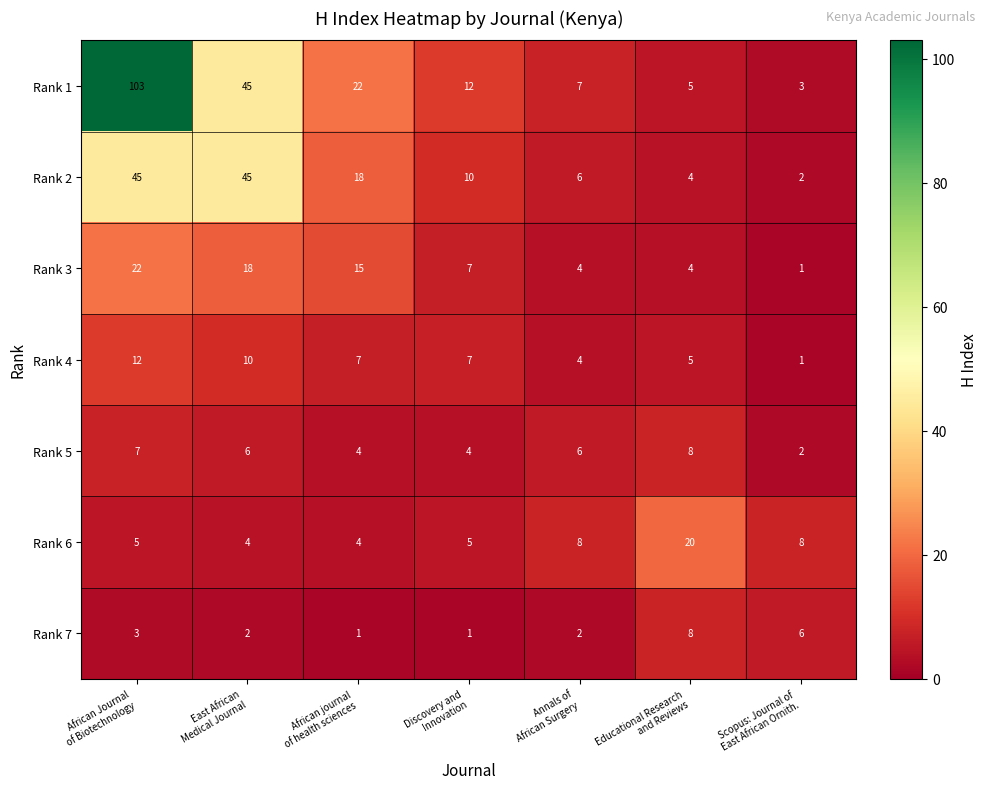

At how many categories does at least one series exceed 4?

7